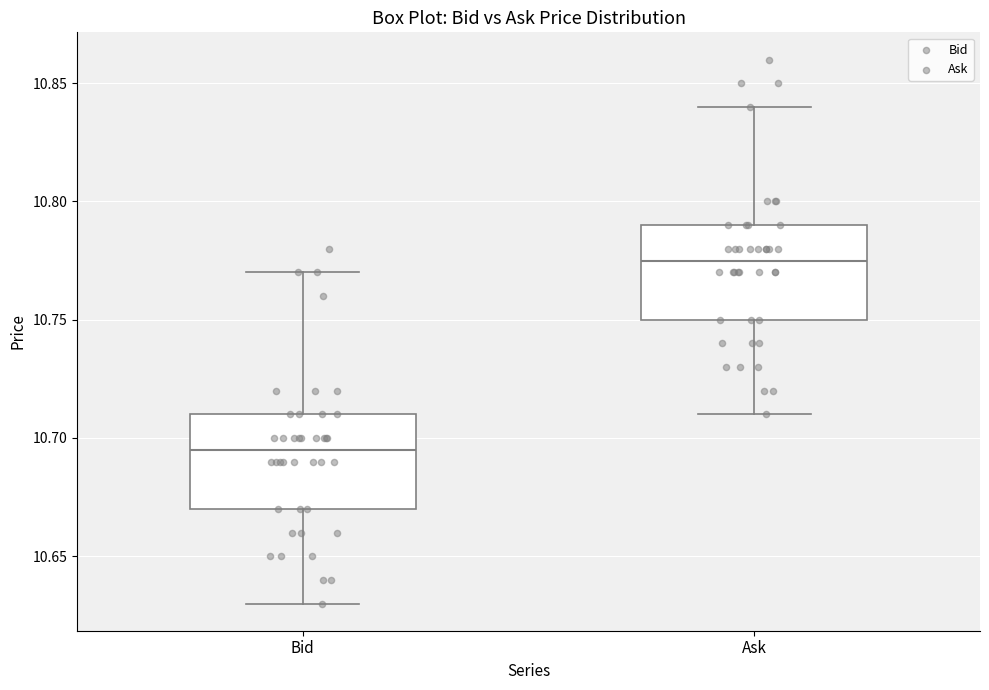

Reading left to right, read every box against the y-axis: the position of its median line, the range the box covers, and the ends of its whiskers. The values are not printed on the chart, so give them approximately, as read against the axis.

Bid: median 10.695, box 10.670 to 10.710, whiskers 10.630 to 10.770
Ask: median 10.775, box 10.750 to 10.790, whiskers 10.710 to 10.840